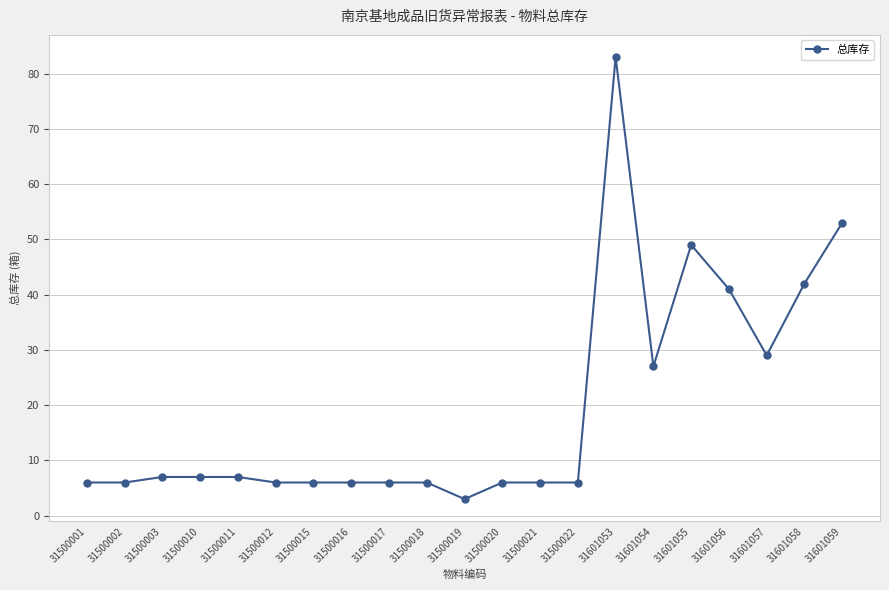

Does the chart have visible grid lines?

Yes